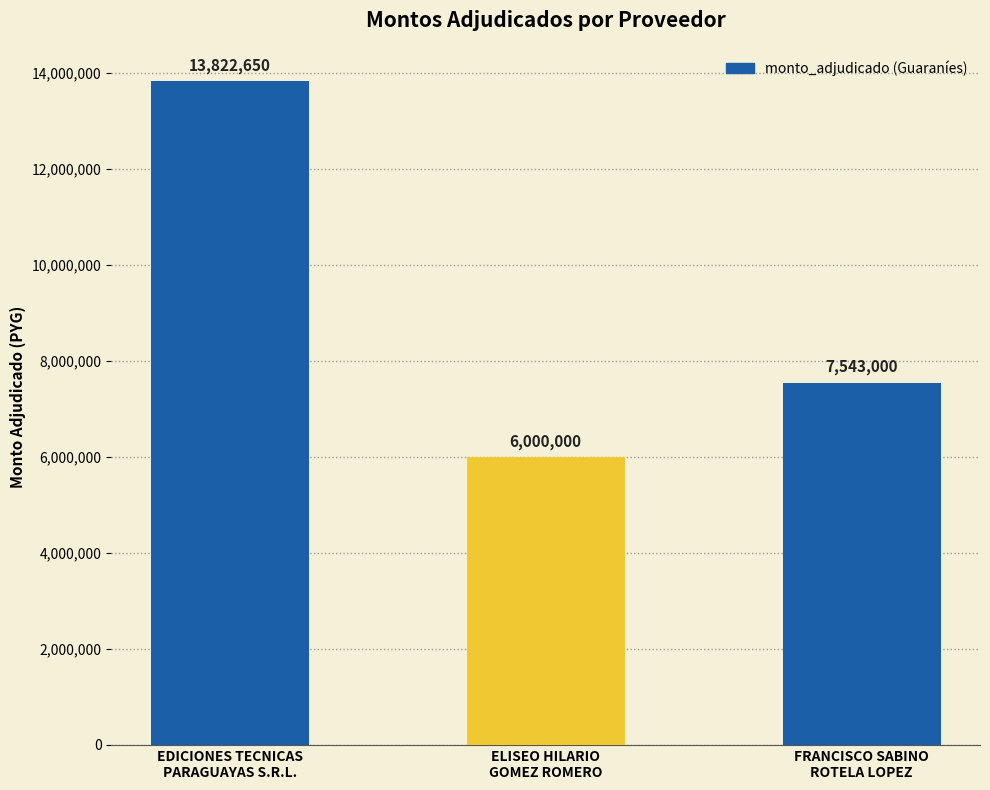

What is the ratio of the value at ELISEO HILARIO
GOMEZ ROMERO to the value at EDICIONES TECNICAS
PARAGUAYAS S.R.L.?

0.4